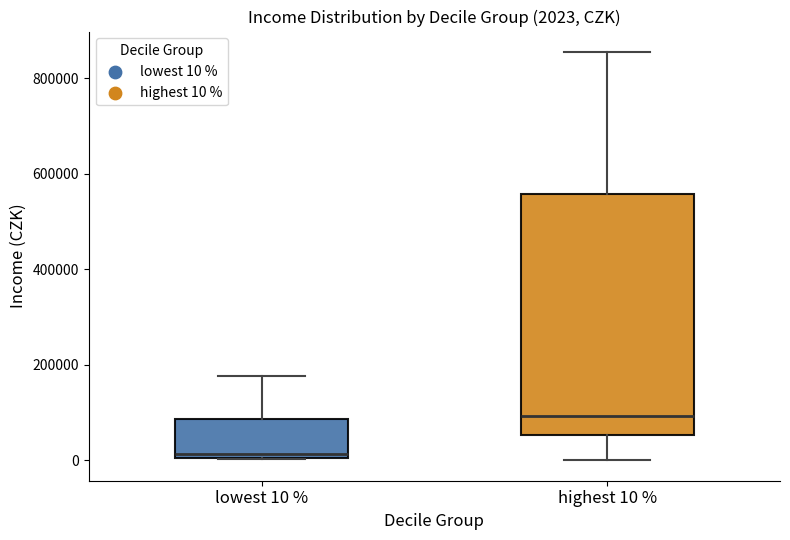

Which box is the tallest, from its lower edge to its upper edge?

highest 10 %